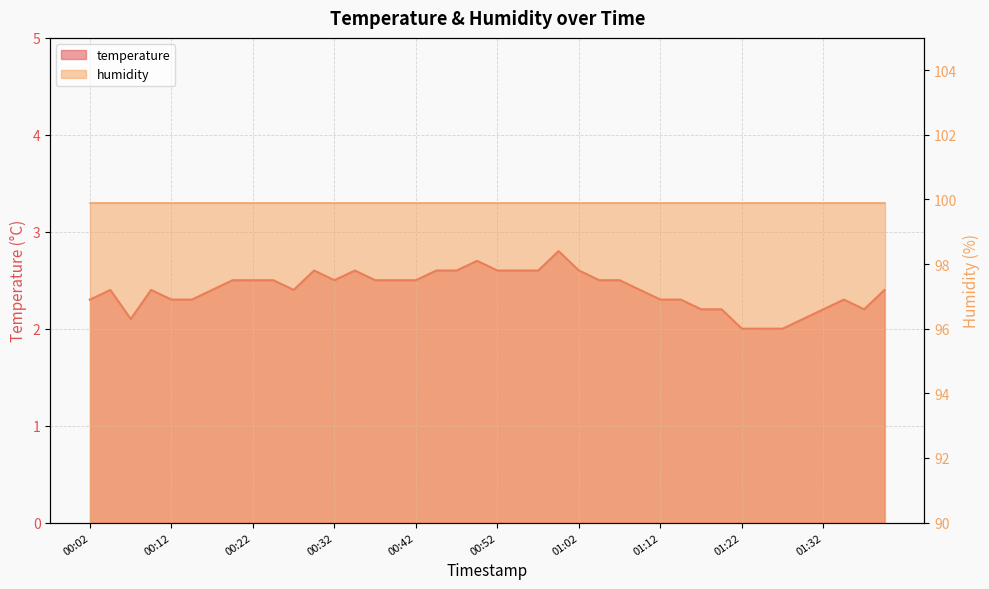

What is the change in value from 00:04 to 01:22?

-0.4